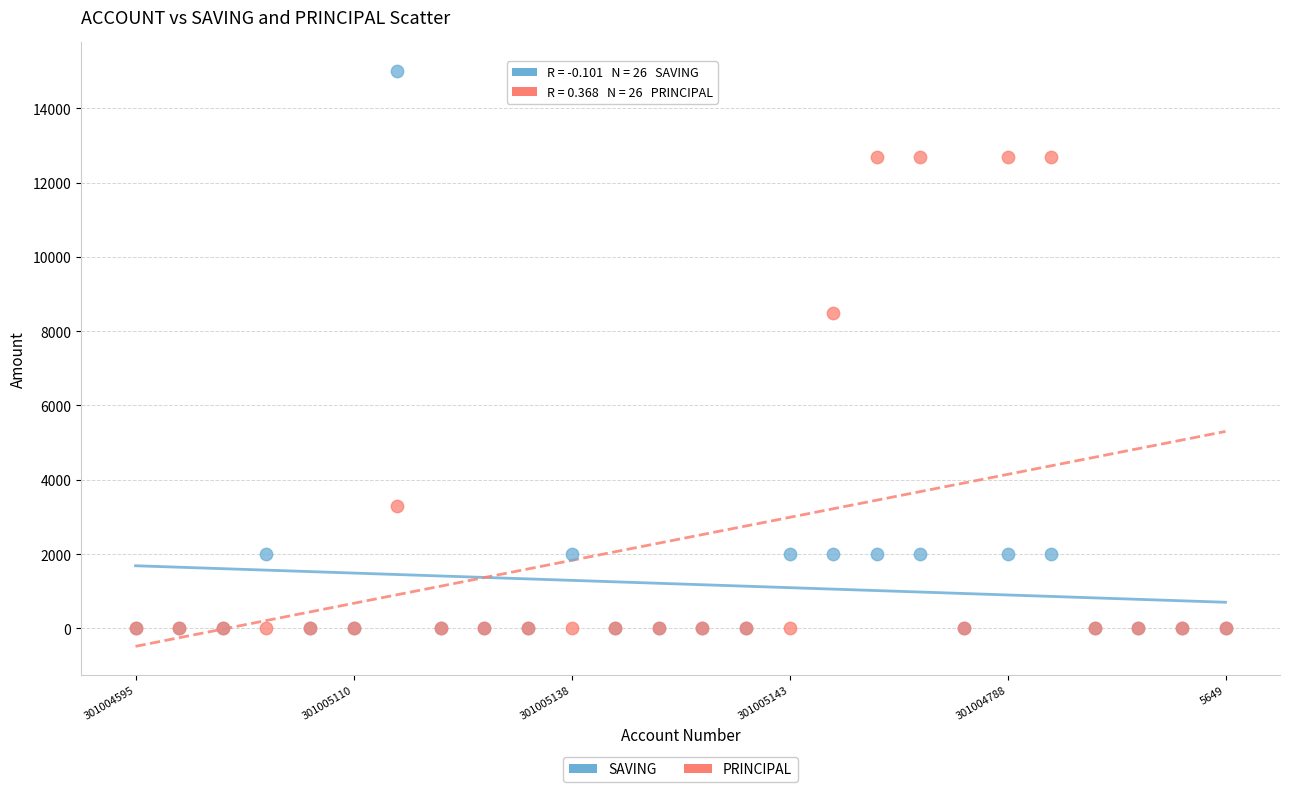

Across all series, what Y value is closest to 7500?

8500